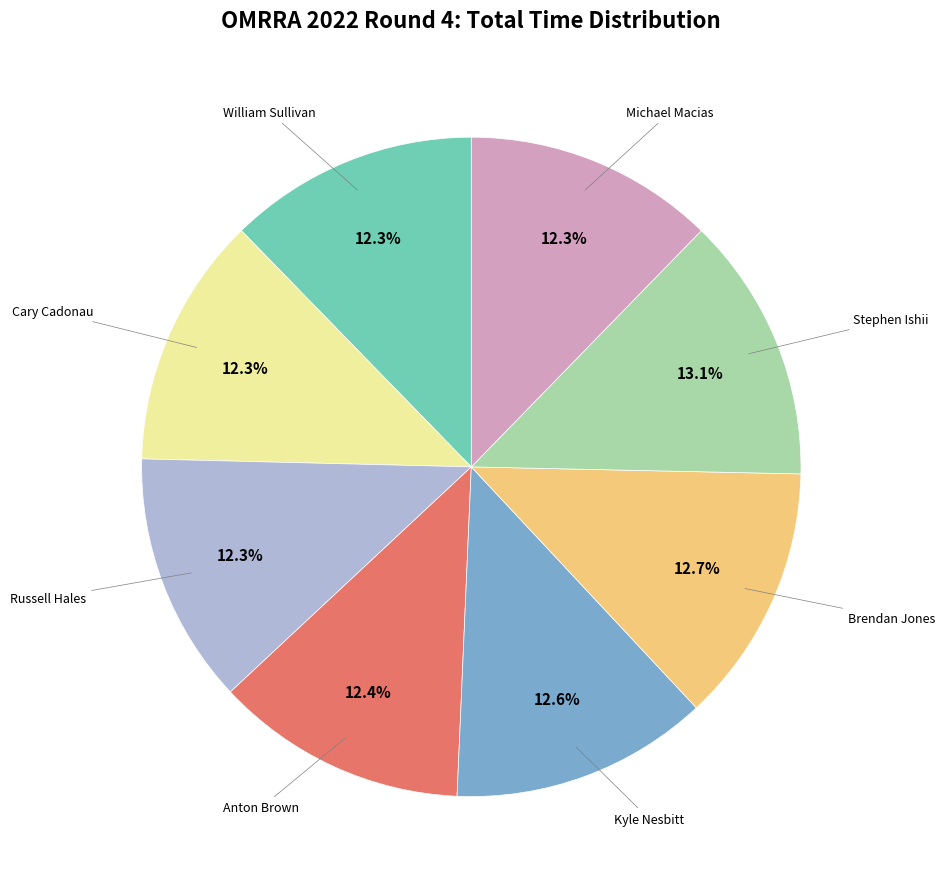

Is there a majority slice in this chart?

No